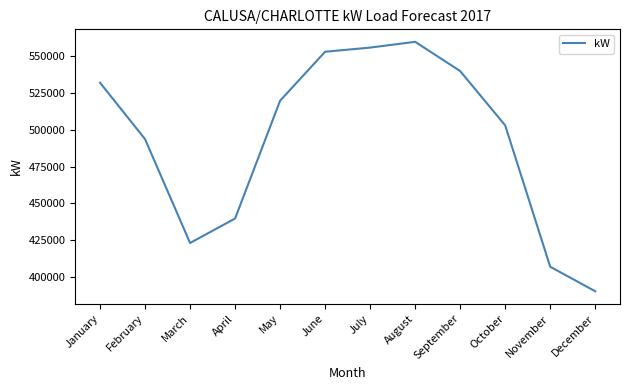

Reading left to right, what are all the values shown in this chart?

January=531836	February=493593	March=423207	April=439801	May=519663	June=552837	July=555643	August=559566	September=539717	October=502907	November=407100	December=390490